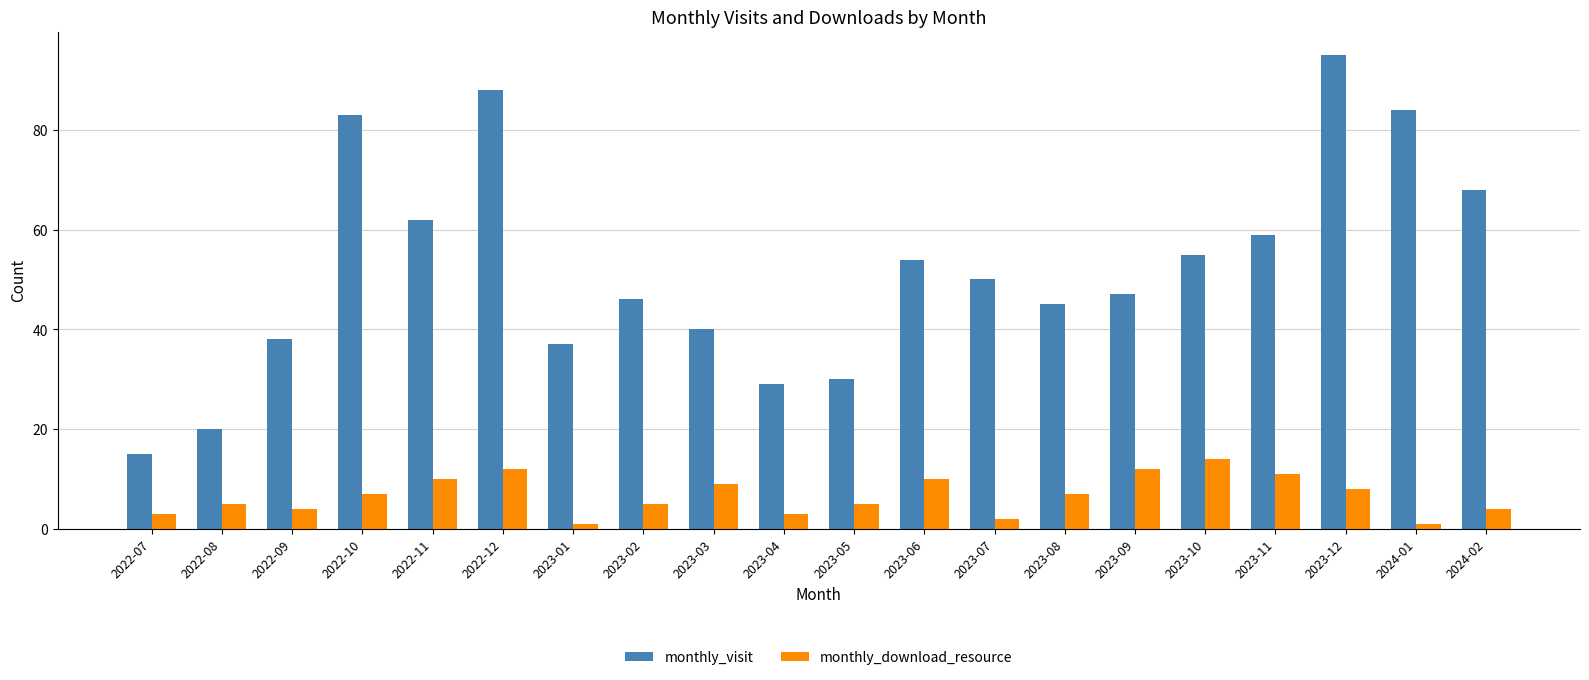

What position from the right is 2023-11?

4